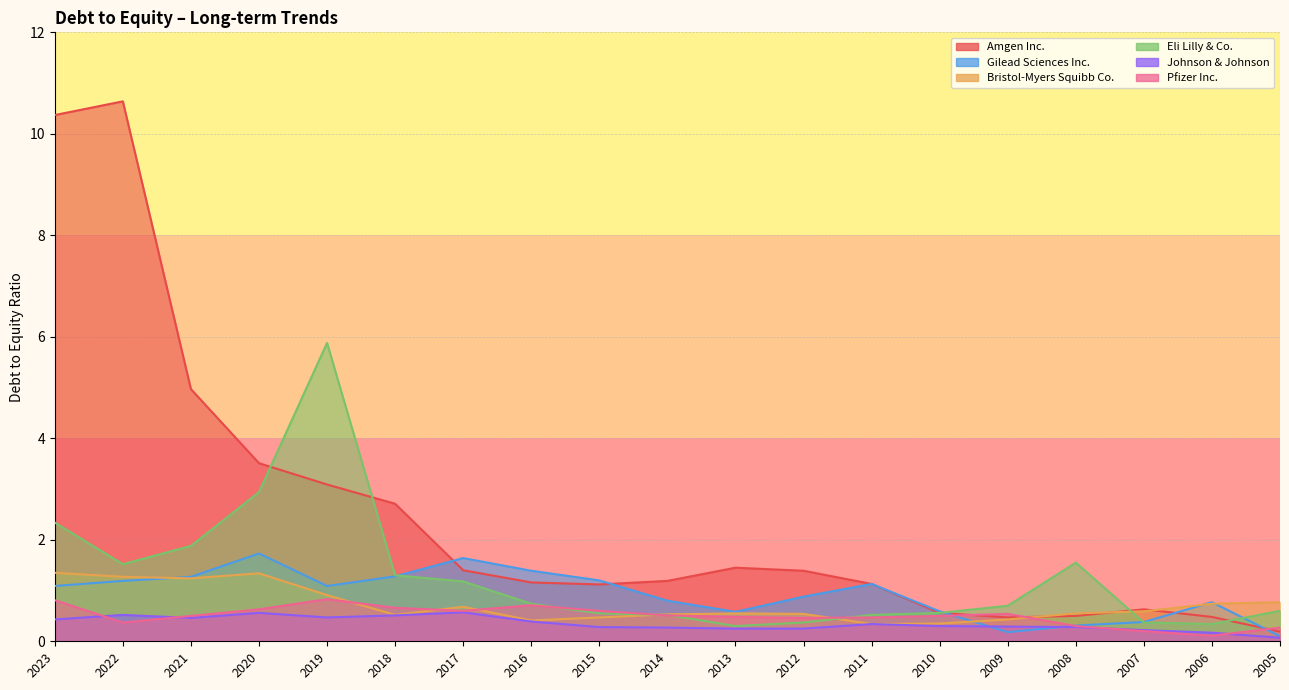

List the labels in order of Amgen Inc. value, largest first.

2022, 2023, 2021, 2020, 2019, 2018, 2013, 2017, 2012, 2014, 2016, 2011, 2015, 2007, 2010, 2008, 2006, 2009, 2005